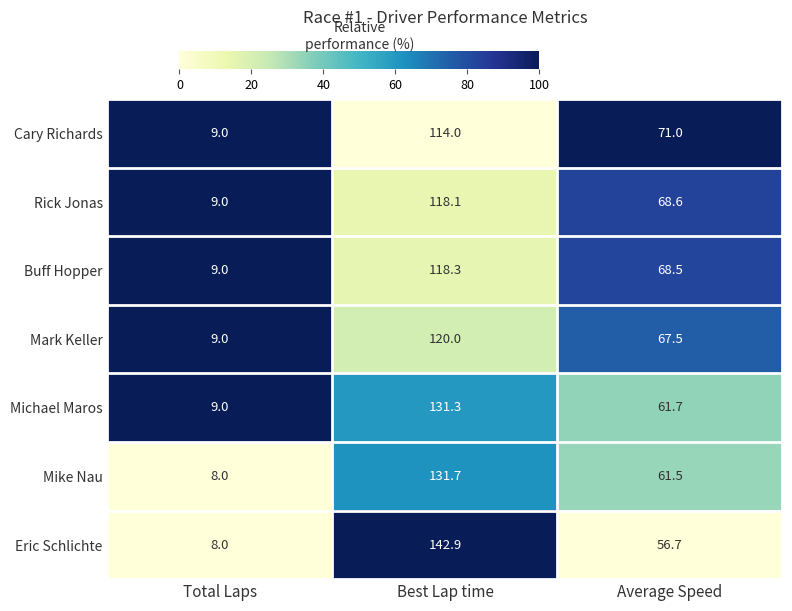

Reading left to right, list all the values displayed in this chart.

Cary Richards: Total Laps=9.0	Best Lap time=114.0	Average Speed=71.0
Rick Jonas: Total Laps=9.0	Best Lap time=118.1	Average Speed=68.6
Buff Hopper: Total Laps=9.0	Best Lap time=118.3	Average Speed=68.5
Mark Keller: Total Laps=9.0	Best Lap time=120.0	Average Speed=67.5
Michael Maros: Total Laps=9.0	Best Lap time=131.3	Average Speed=61.7
Mike Nau: Total Laps=8.0	Best Lap time=131.7	Average Speed=61.5
Eric Schlichte: Total Laps=8.0	Best Lap time=142.9	Average Speed=56.7